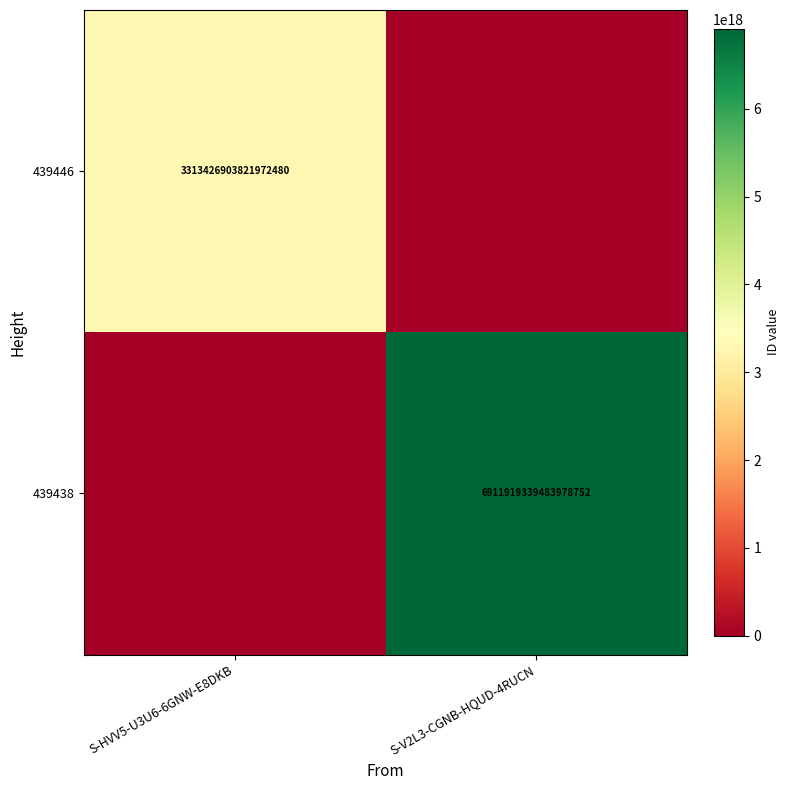

Is it true that 439438 equals 6911919339483978752 at S-V2L3-CGNB-HQUD-4RUCN?

True